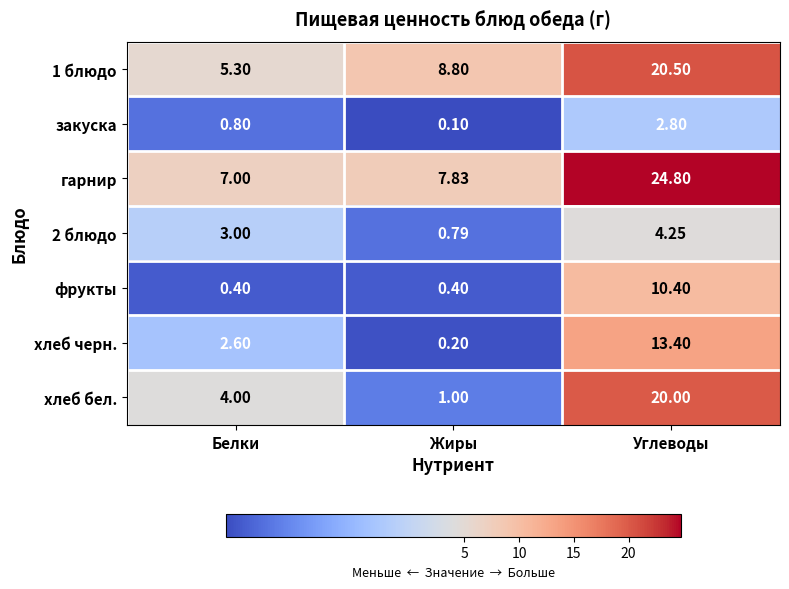

At which category is the sum across all series the highest?

Углеводы